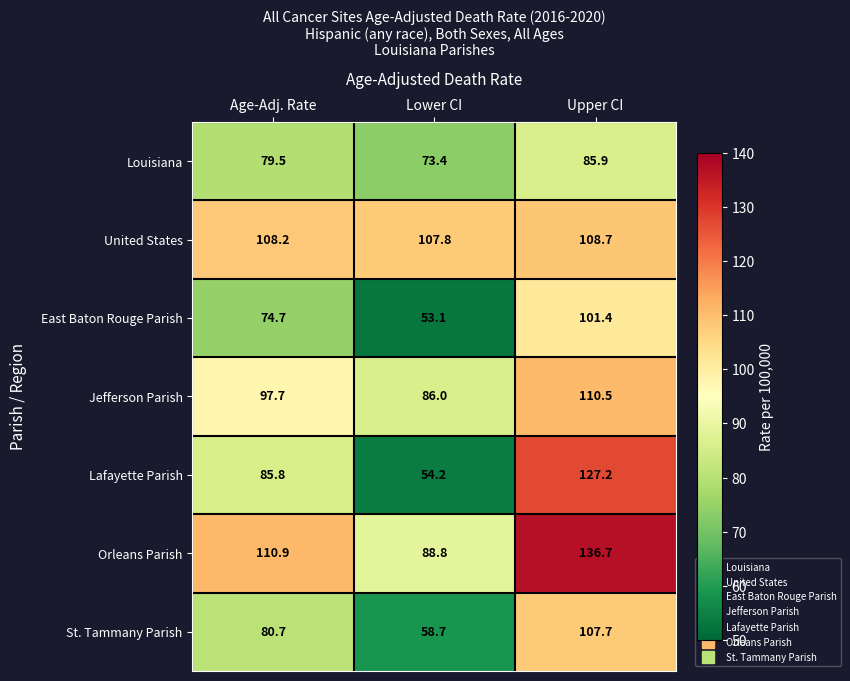

What is the total value across all series at Upper CI?

778.1